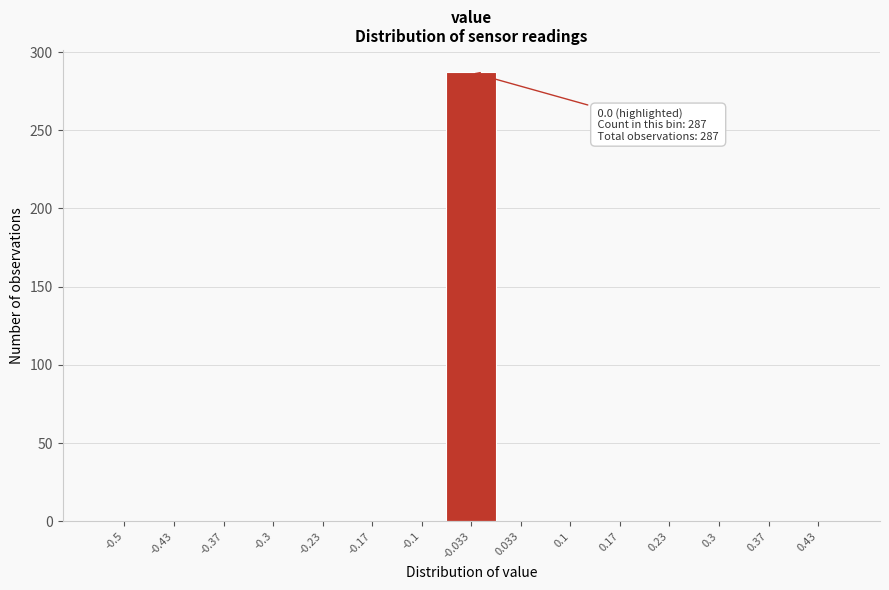

Reading right to left, what are all the values shown in this chart?

0.43=0	0.37=0	0.3=0	0.23=0	0.17=0	0.1=0	0.033=0	-0.033=287	-0.1=0	-0.17=0	-0.23=0	-0.3=0	-0.37=0	-0.43=0	-0.5=0